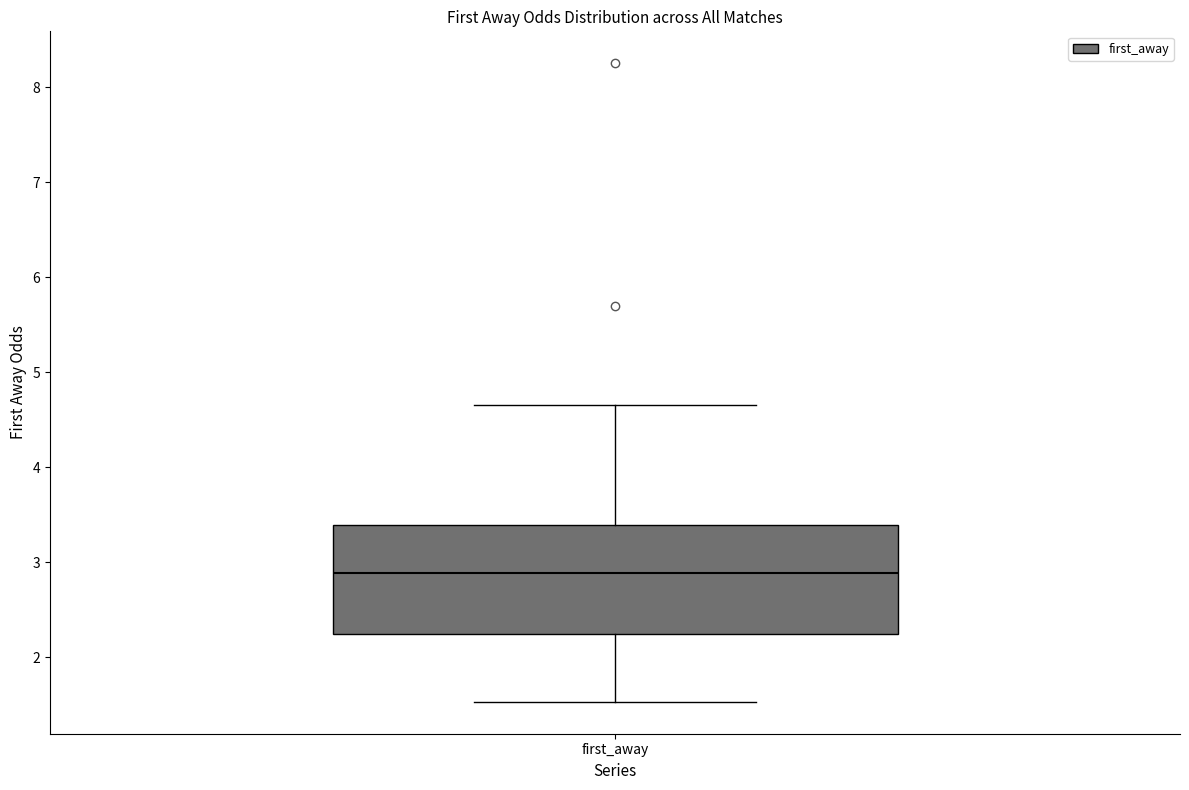

Transcribe this box plot: give where the median line is, the range the box spans, and where the two whiskers end, as read against the y-axis. The values are not printed on the chart, so give them approximately, as read against the axis.

median 2.9, box 2.2 to 3.4, whiskers 1.5 to 4.7